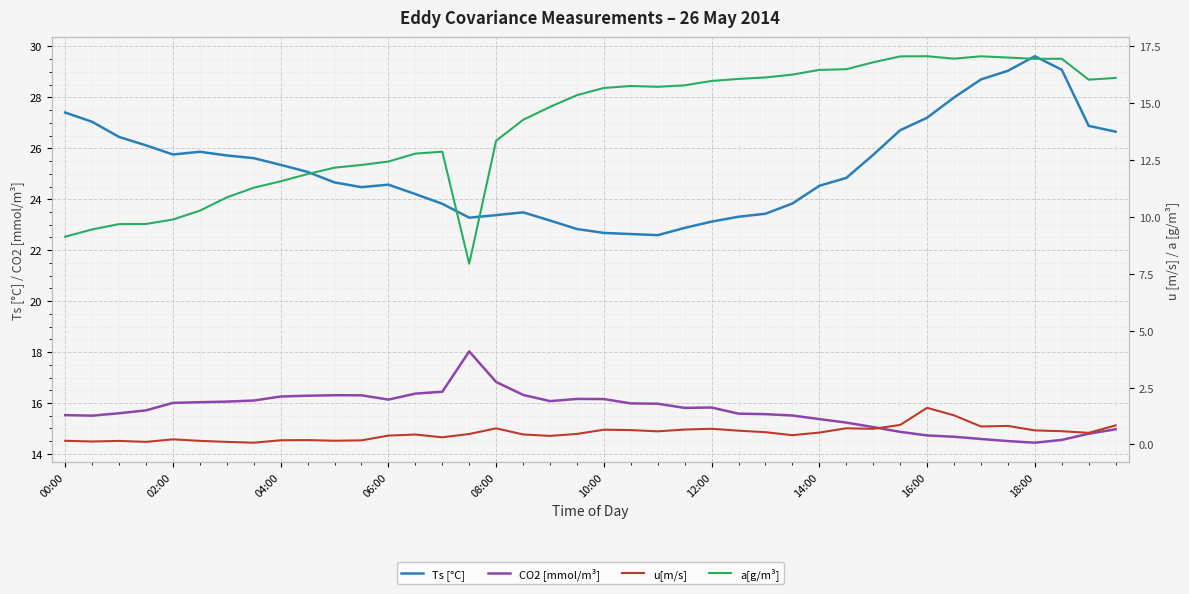

What is the sum of all a[g/m³] values?

559.9